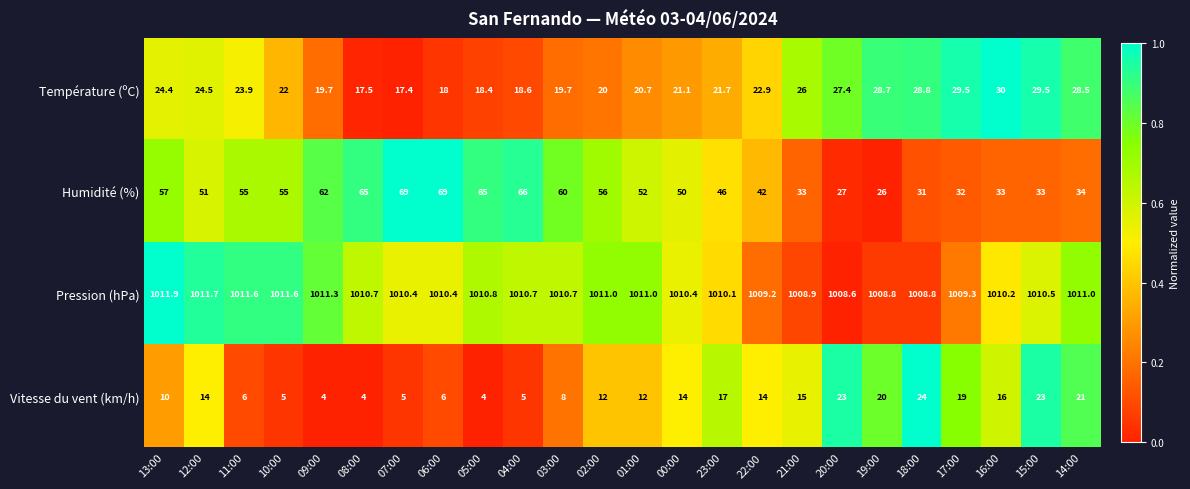

True or false: Humidité (%) has a value of 51.4 at 17:00.

False